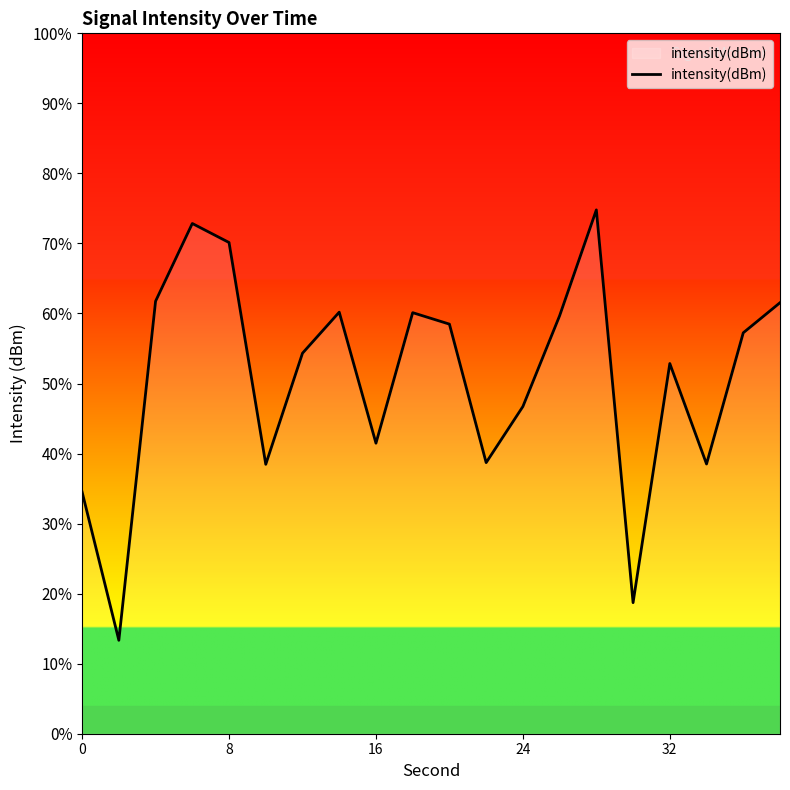

What is the minimum value shown in the chart?

13.3